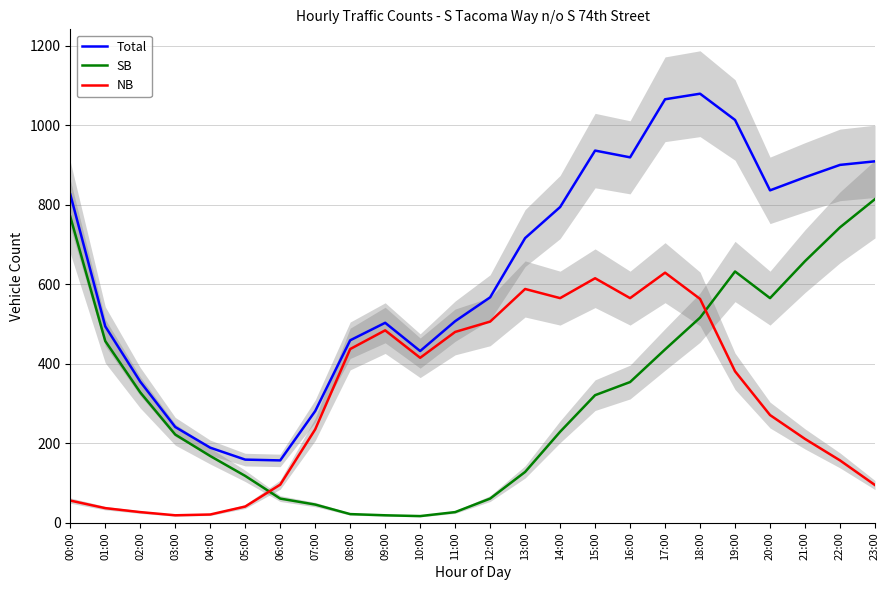

Reading left to right, extract all data points from this chart.

Total: 826	494	355	241	189	159	157	281	459	503	432	507	567	716	794	936	919	1065	1079	1013	836	869	900	909
SB: 770	457	328	222	168	118	61	46	22	19	17	27	61	128	229	321	354	436	516	632	565	658	743	814
NB: 56	37	27	19	21	41	96	235	437	484	415	480	506	588	565	615	565	629	563	381	271	211	157	95